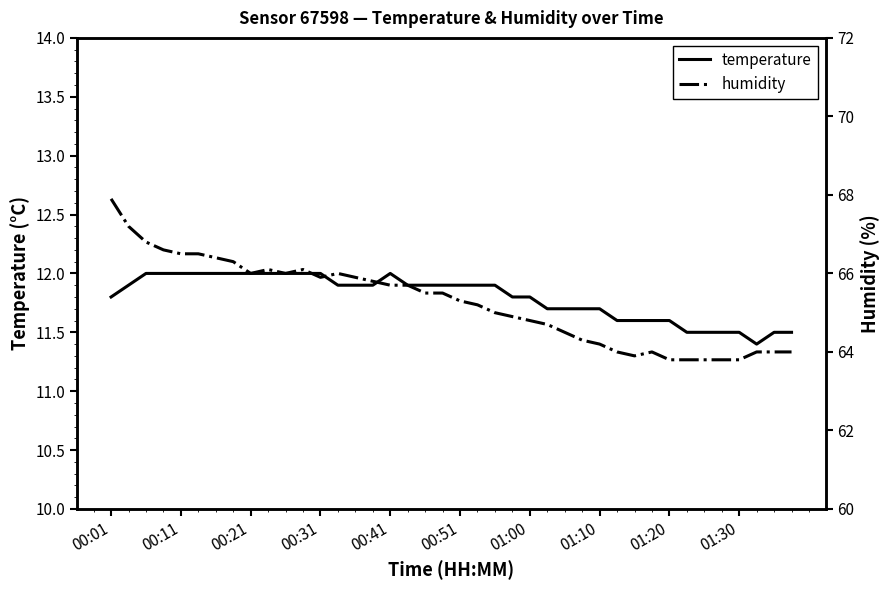

What is the value of the temperature point at the 36th from the left?

11.5